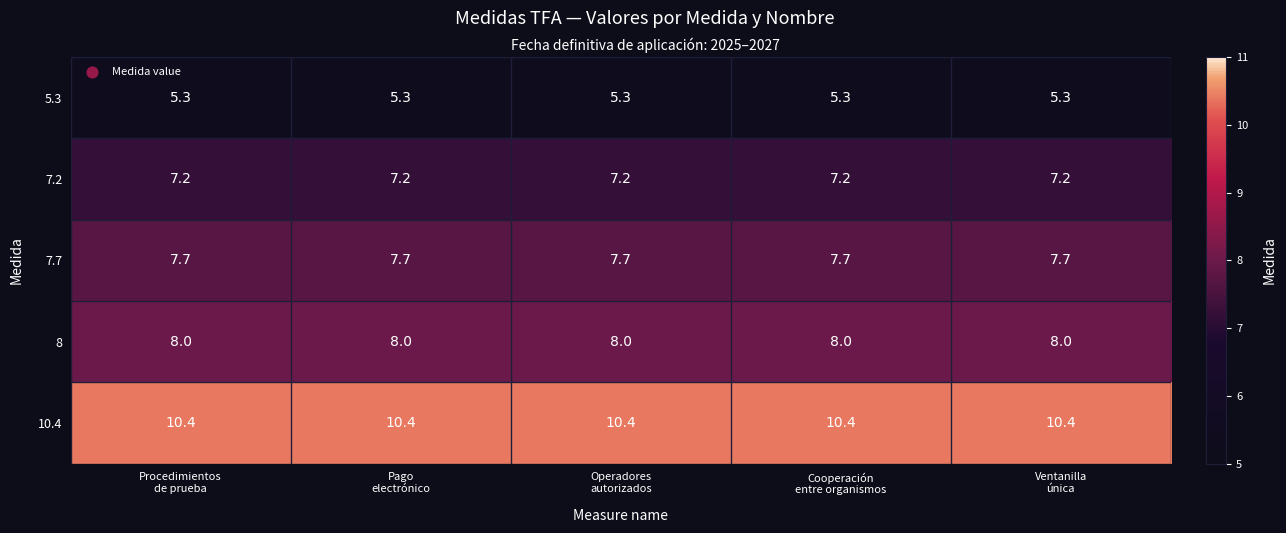

At how many categories does at least one series exceed 9?

5